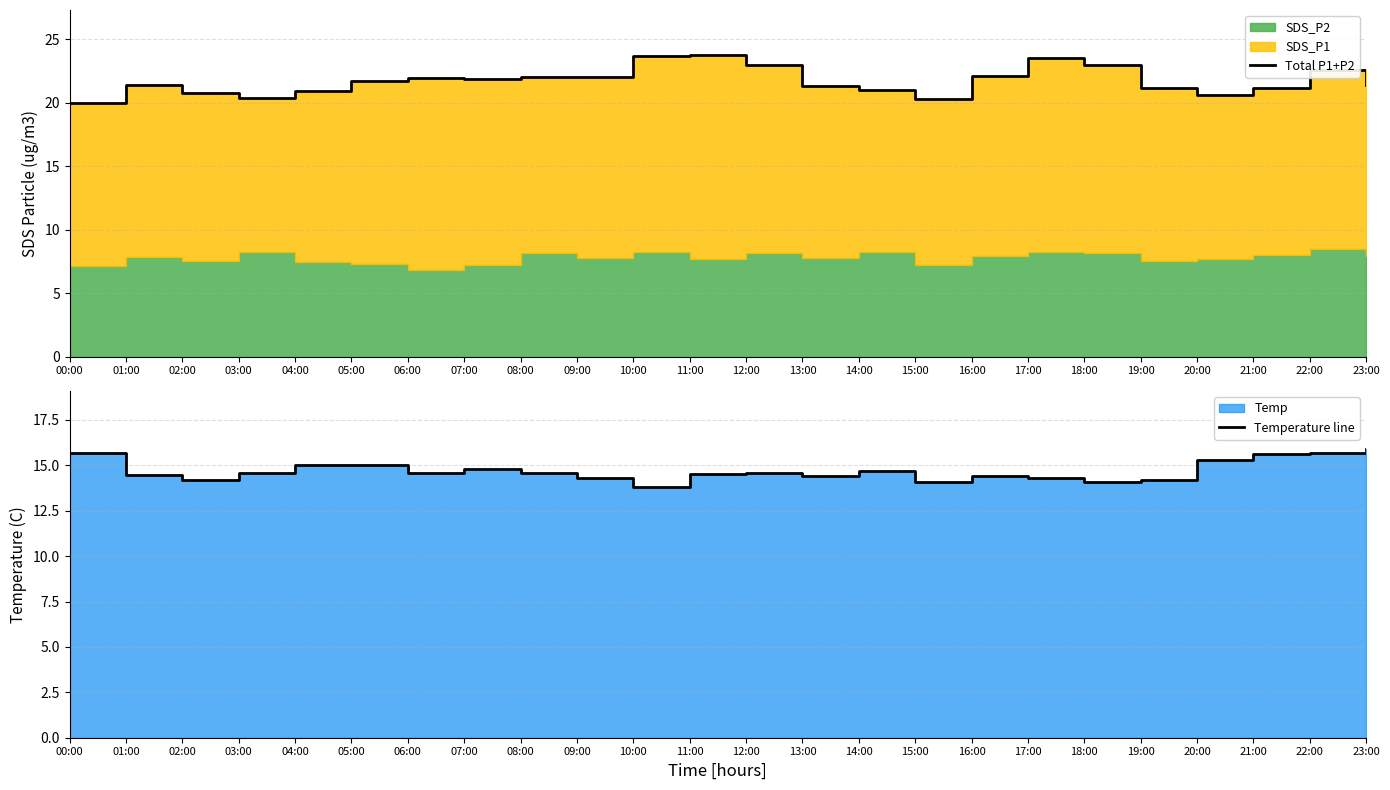

True or false: Total P1+P2 and Temperature line cross at least once.

False